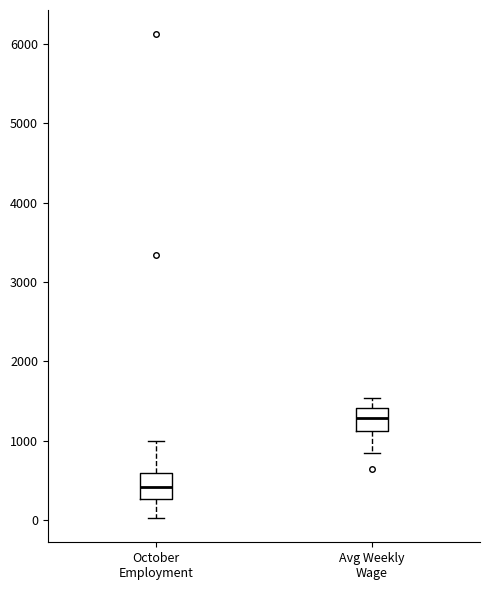

Reading left to right, transcribe this box plot: for each box, give where its median line is, the range the box spans, and where its two whiskers end, as read against the y-axis. The values are not printed on the chart, so give them approximately, as read against the axis.

October Employment: median 400, box 300 to 600, whiskers 0 to 1000
Avg Weekly Wage: median 1300, box 1100 to 1400, whiskers 800 to 1500